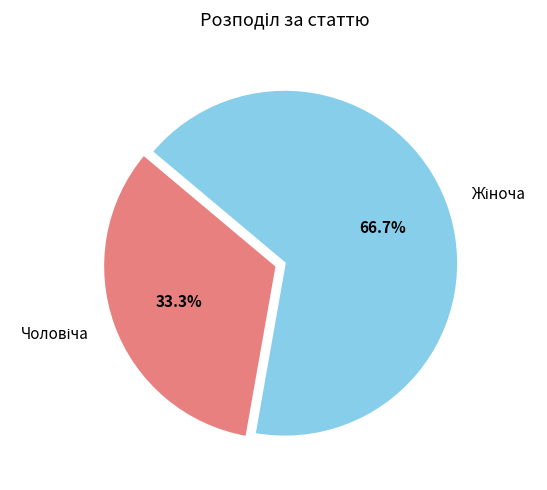

Does any single category account for the majority?

Yes